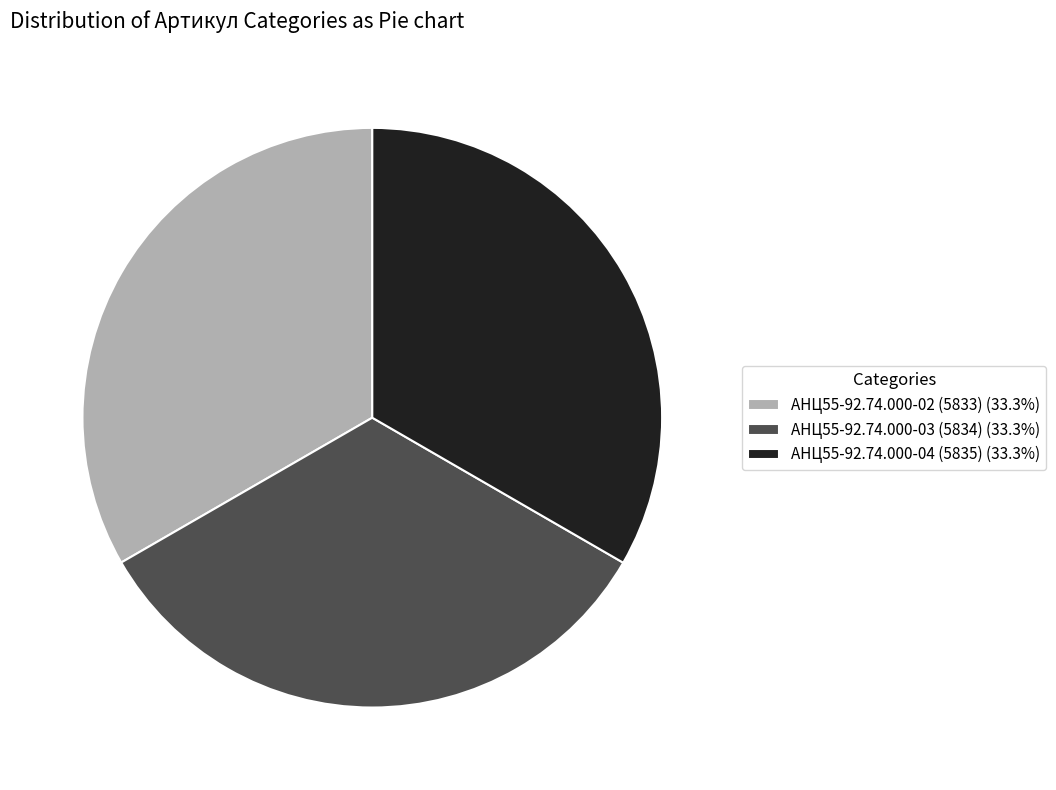

Is there any slice that represents more than half of the pie?

No